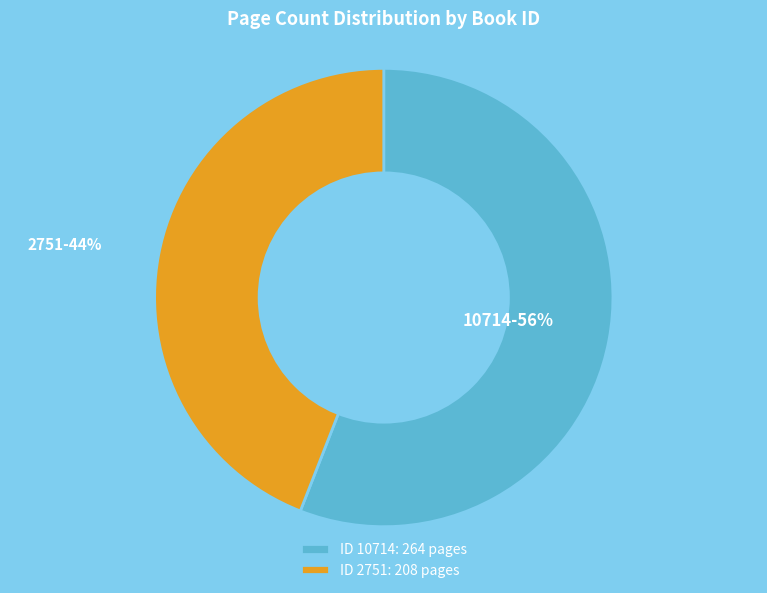

Is it true that 10714 is 67% of the pie?

False